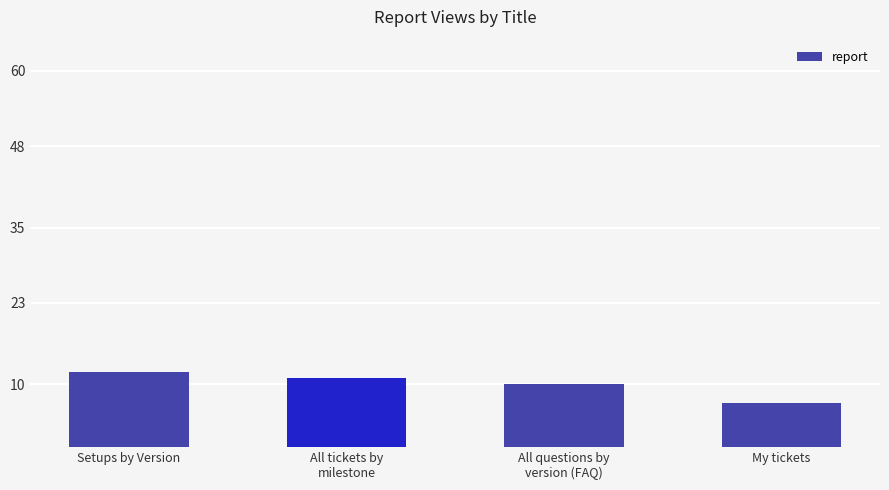

What position from the right is All tickets by
milestone?

3